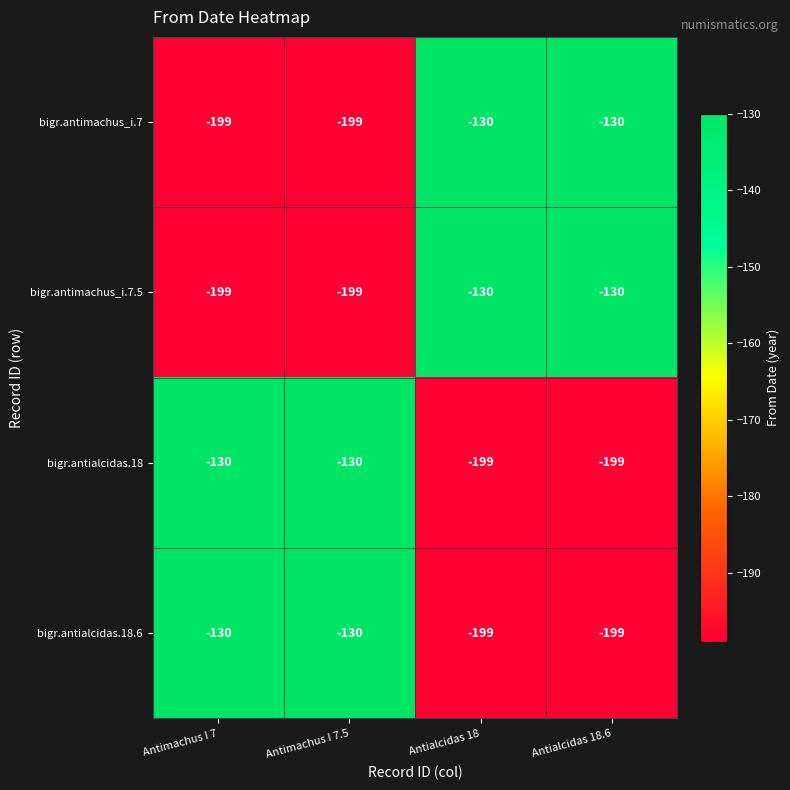

Is the value of bigr.antialcidas.18.6 at Antialcidas 18.6 greater than the value of bigr.antialcidas.18 at Antimachus I 7.5?

No